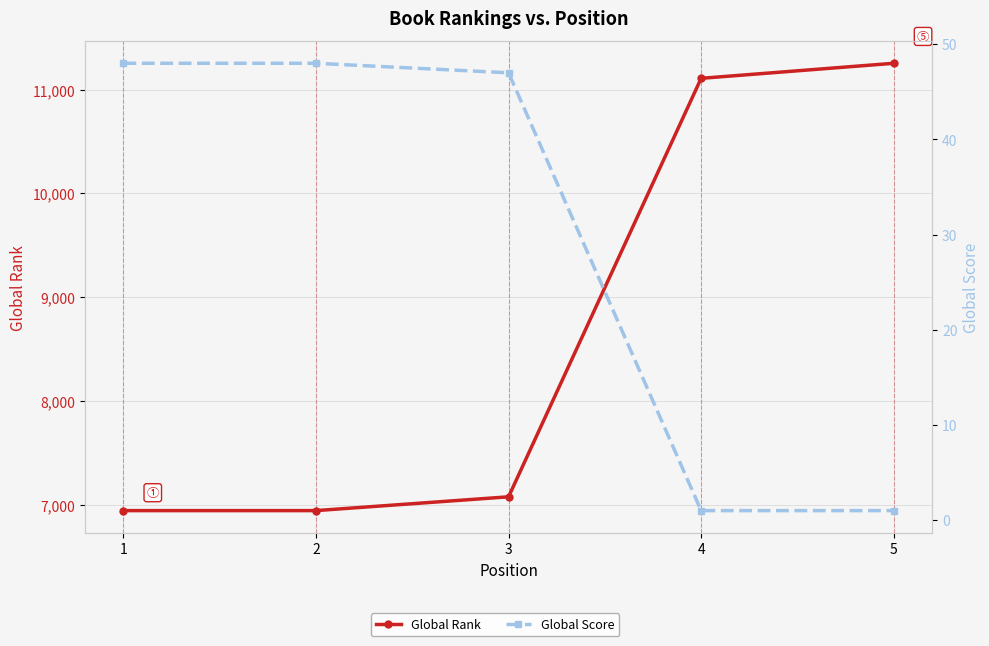

How many lines are shown in the chart?

2